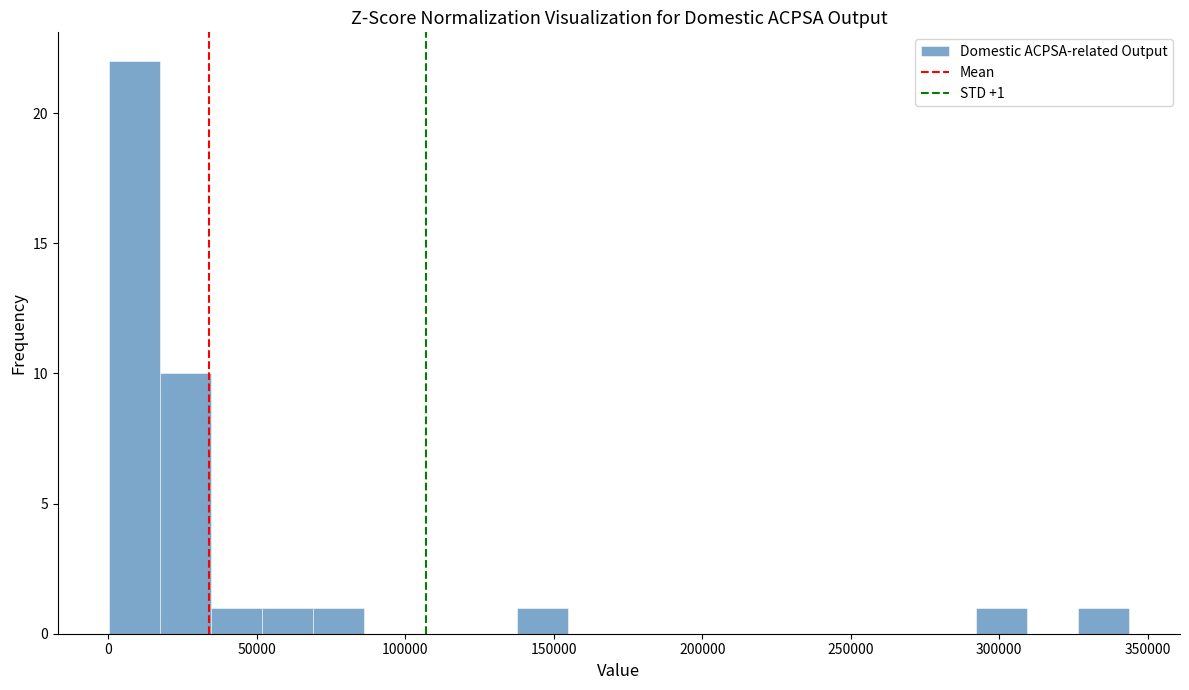

Read against the x-axis, roughly where is the centre of the tallest bar?

10000